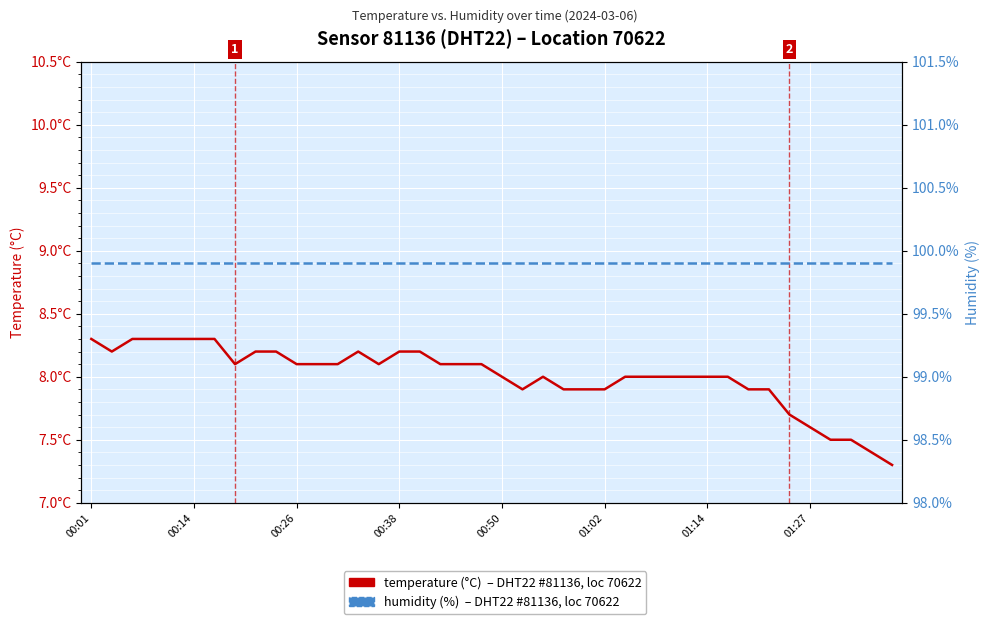

Which series changed the most between 14 and 24?

temperature